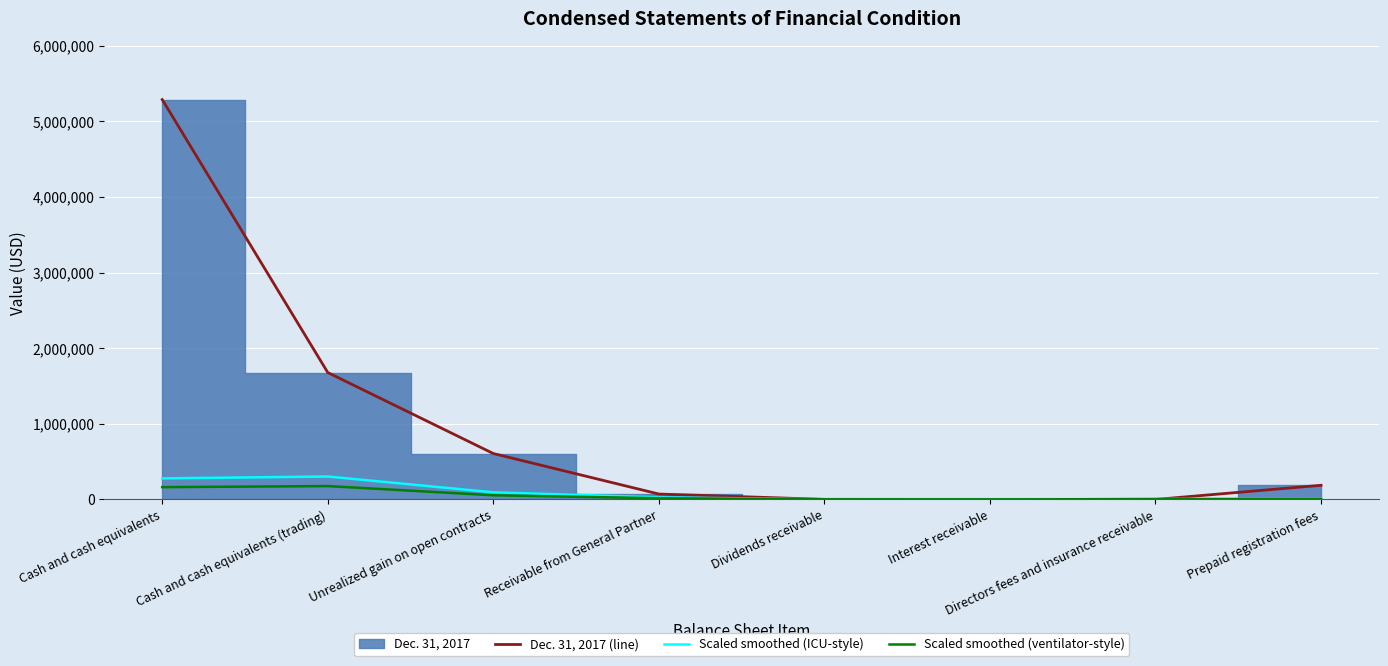

Is it true that Scaled smoothed (ICU-style) equals 7486.5 at Prepaid registration fees?

True